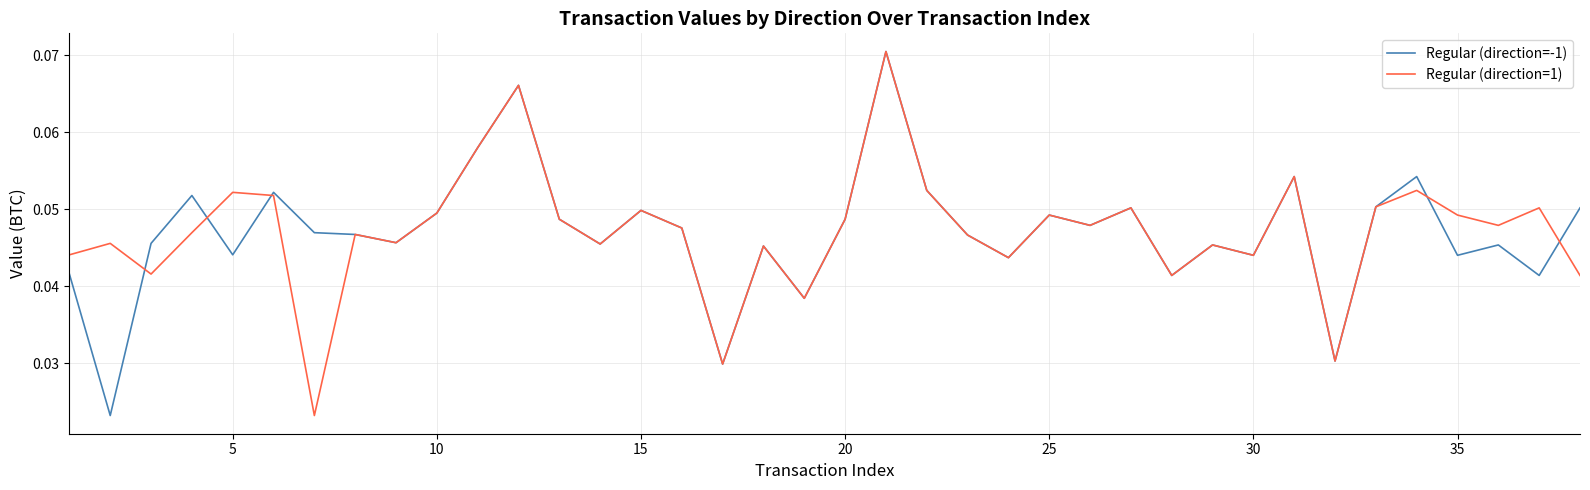

At 35, list the series in order from largest to smallest.

Regular (direction=1), Regular (direction=-1)